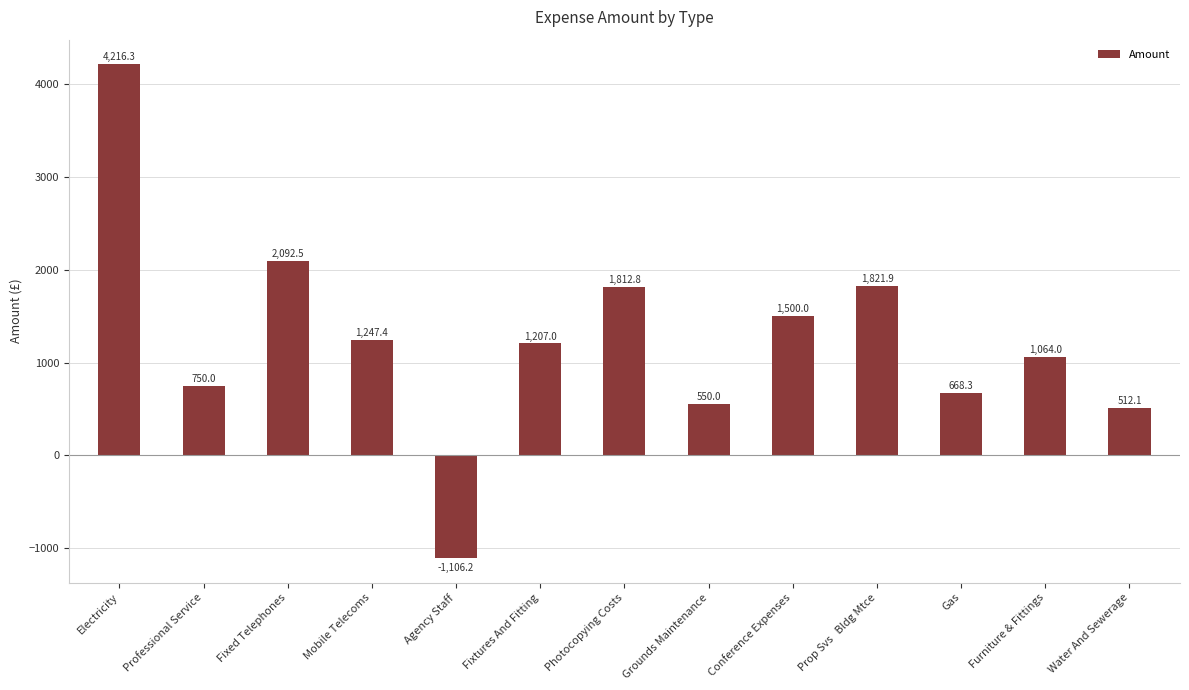

How many data points does each series have?

13